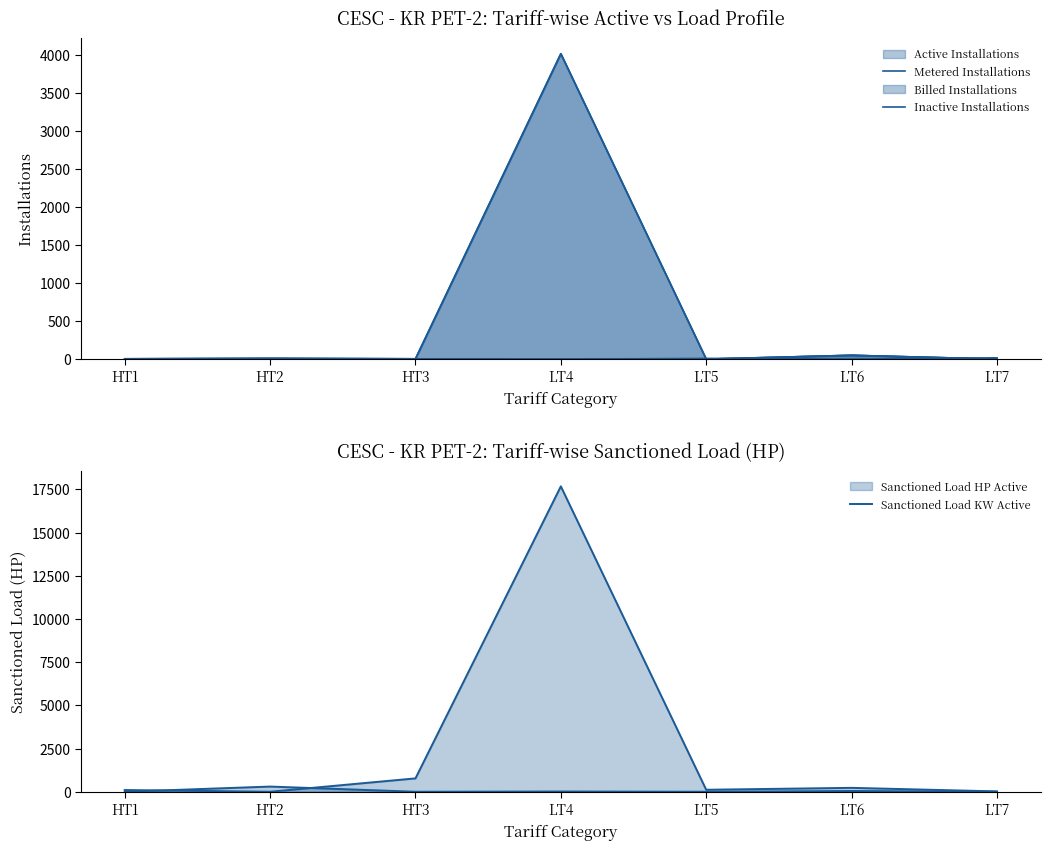

Does the chart display data point markers on the line(s)?

No